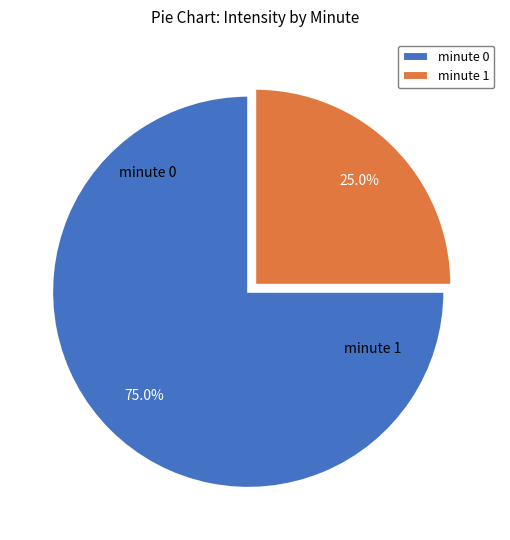

Which slice represents more than half of the pie?

minute 0